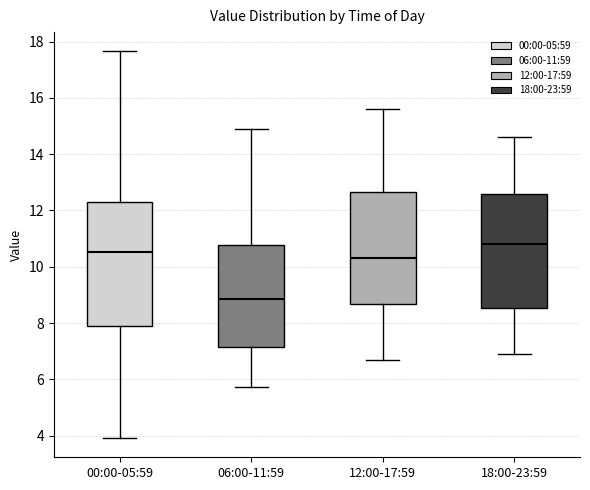

Where does the median line of the box for 12:00-17:59 sit on the y-axis? The values are not printed on the chart, so give them approximately, as read against the axis.

10.4